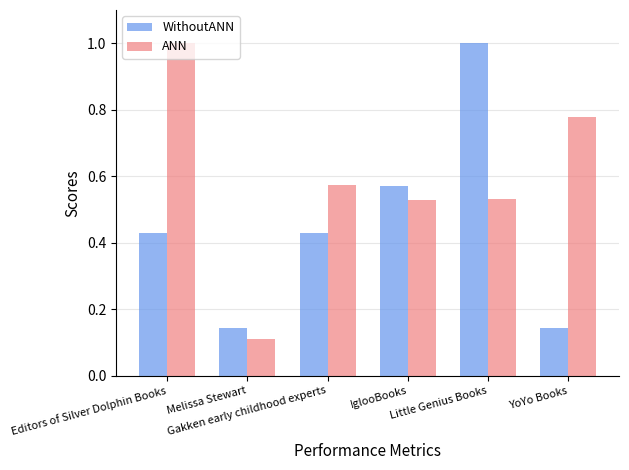

What is the highest value of the WithoutANN series?

1.0